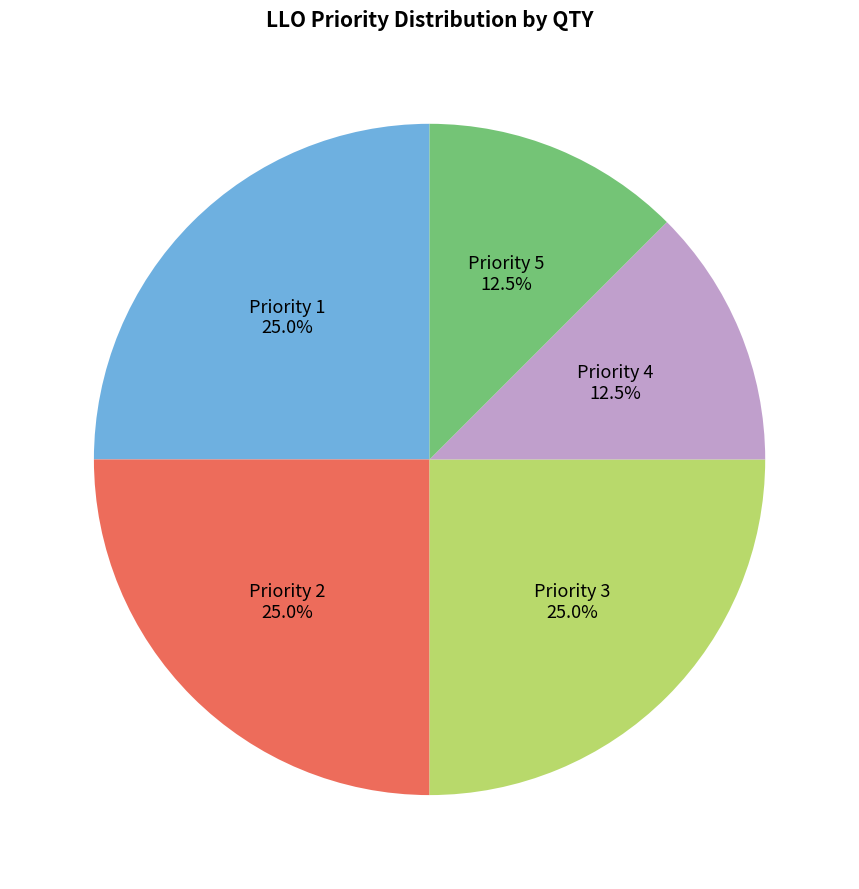

Is Priority 4 the majority of the pie?

No